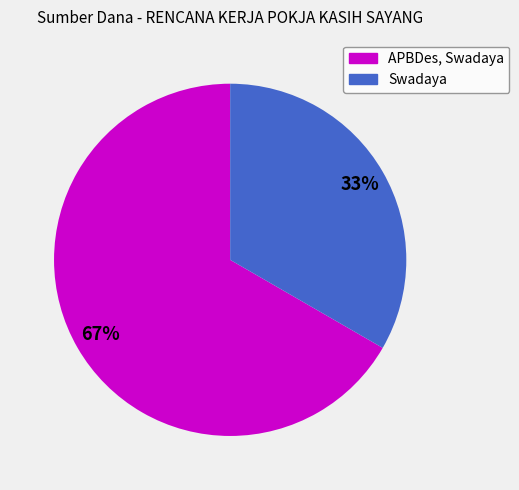

Is it true that Swadaya is 41% of the pie?

False